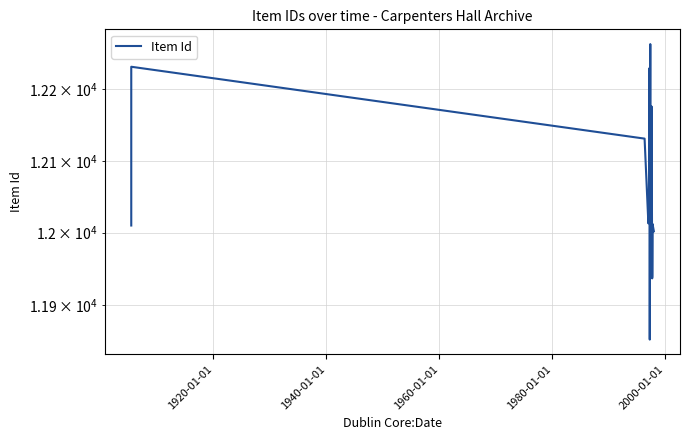

What is the difference between the values at 2000-01-01 and 1940-01-01?

104